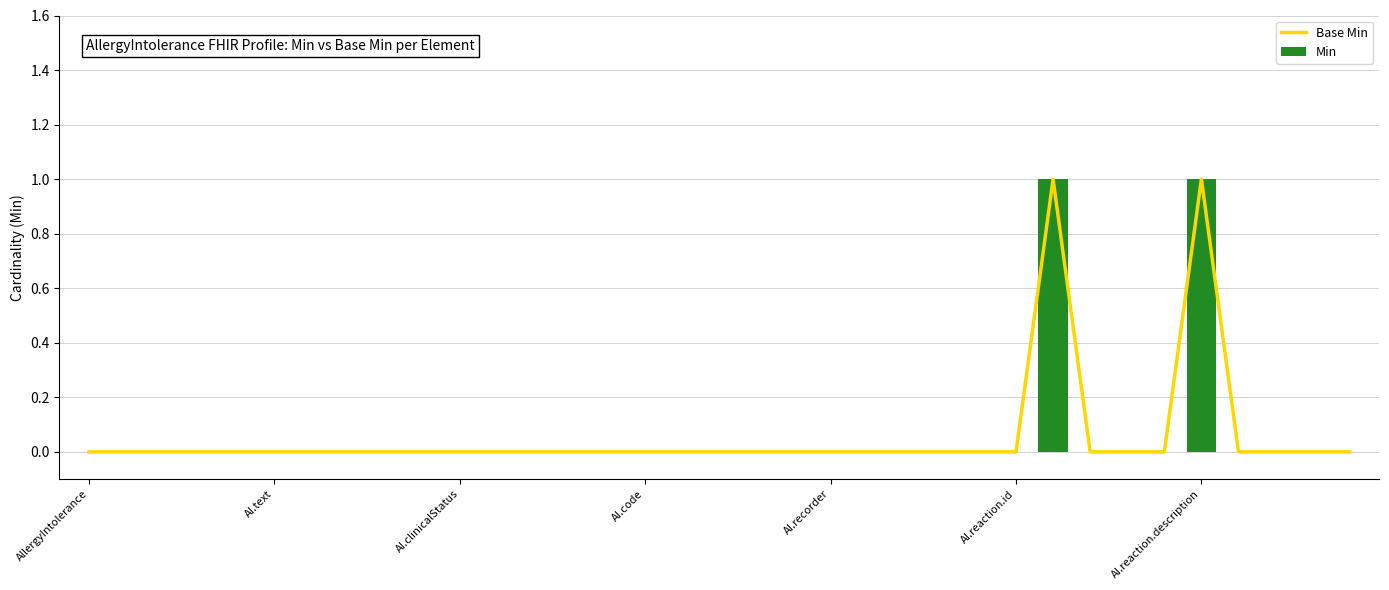

List the series in order of their peak value, lowest first.

Base Min, Min